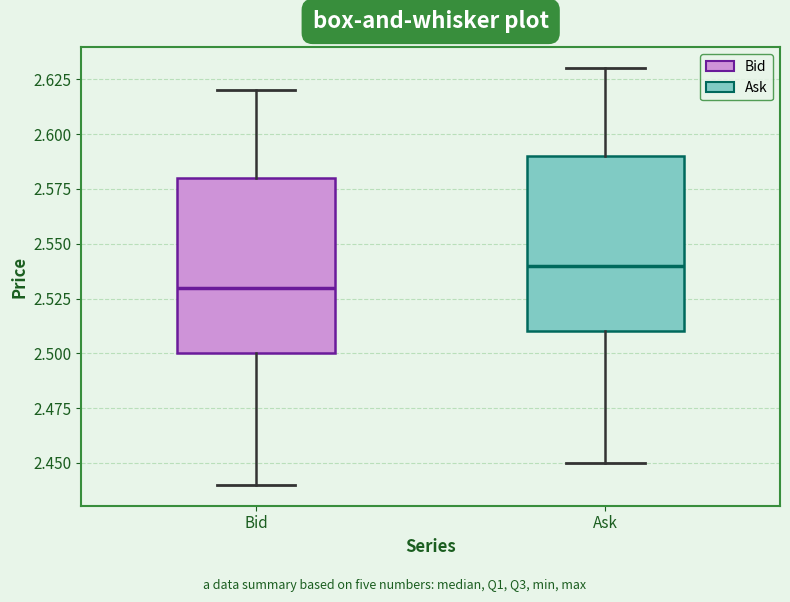

Reading left to right, read every box against the y-axis: the position of its median line, the range the box covers, and the ends of its whiskers. The values are not printed on the chart, so give them approximately, as read against the axis.

Bid: median 2.53, box 2.50 to 2.58, whiskers 2.44 to 2.62
Ask: median 2.54, box 2.51 to 2.59, whiskers 2.45 to 2.63